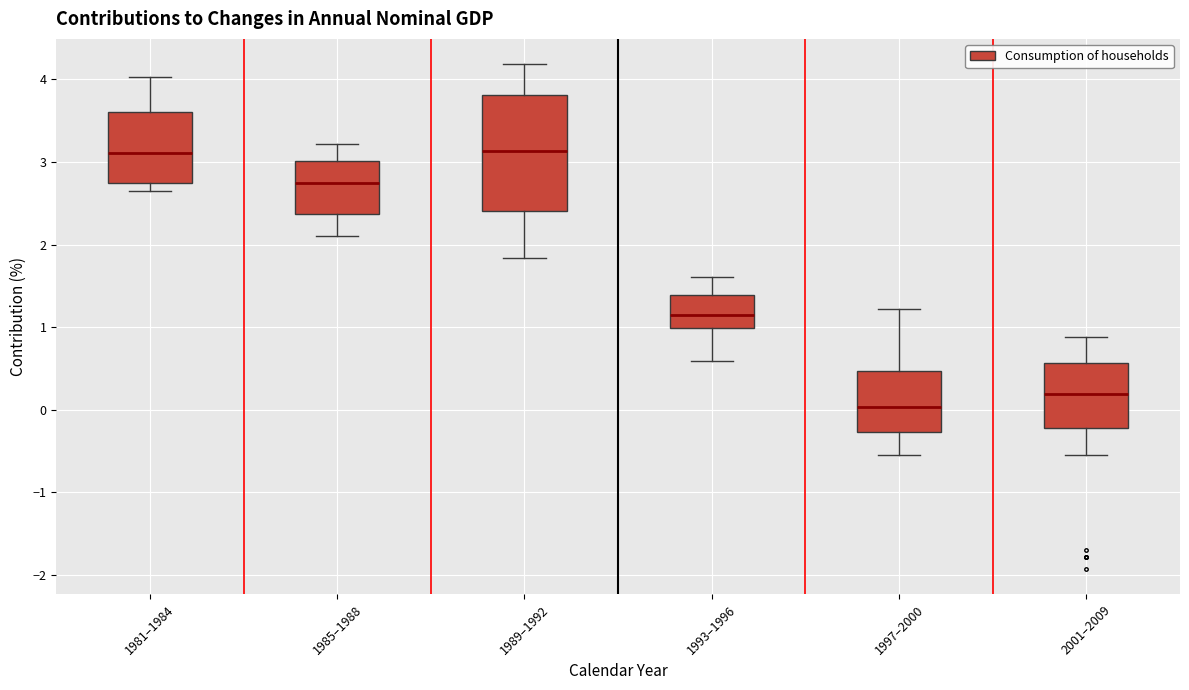

Which box is the tallest, from its lower edge to its upper edge?

1989–1992